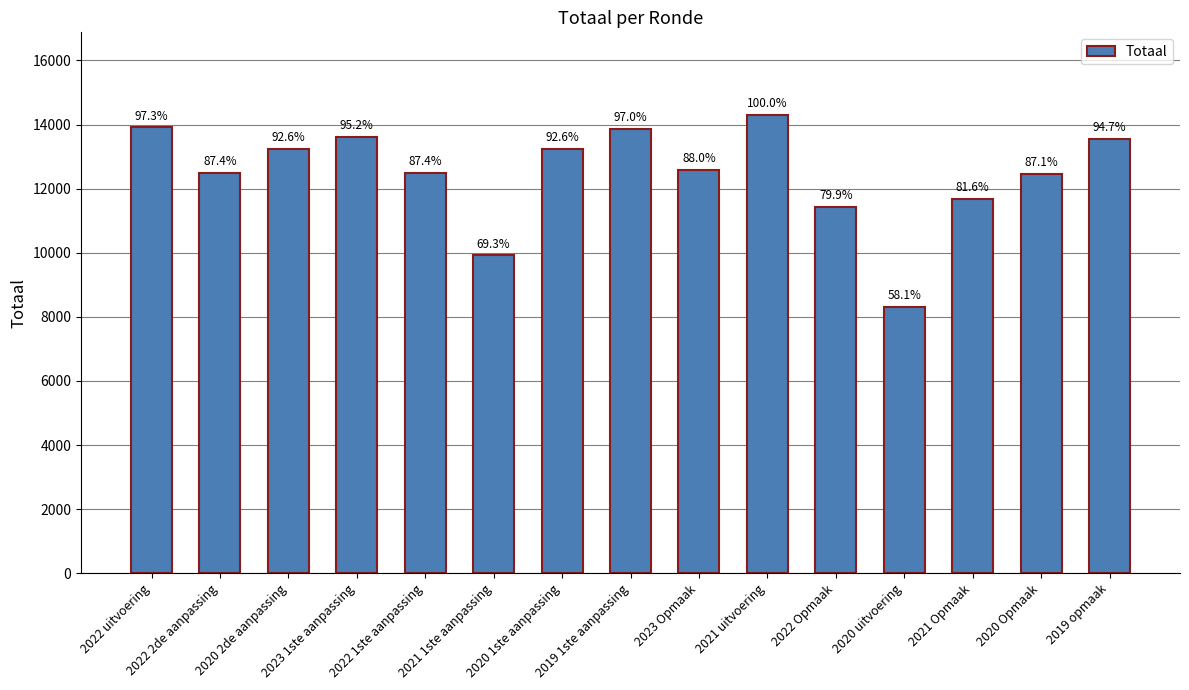

Reading left to right, extract all data points from this chart.

2022 uitvoering=13912	2022 2de aanpassing=12503	2020 2de aanpassing=13239	2023 1ste aanpassing=13623	2022 1ste aanpassing=12503	2021 1ste aanpassing=9917	2020 1ste aanpassing=13239	2019 1ste aanpassing=13876	2023 Opmaak=12584	2021 uitvoering=14303	2022 Opmaak=11432	2020 uitvoering=8306	2021 Opmaak=11671	2020 Opmaak=12459	2019 opmaak=13550